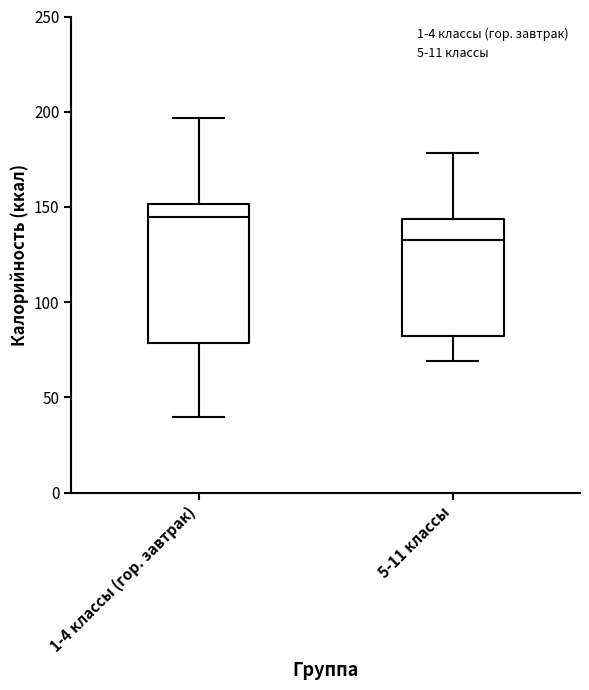

Which box is the tallest, from its lower edge to its upper edge?

1-4 классы (гор. завтрак)